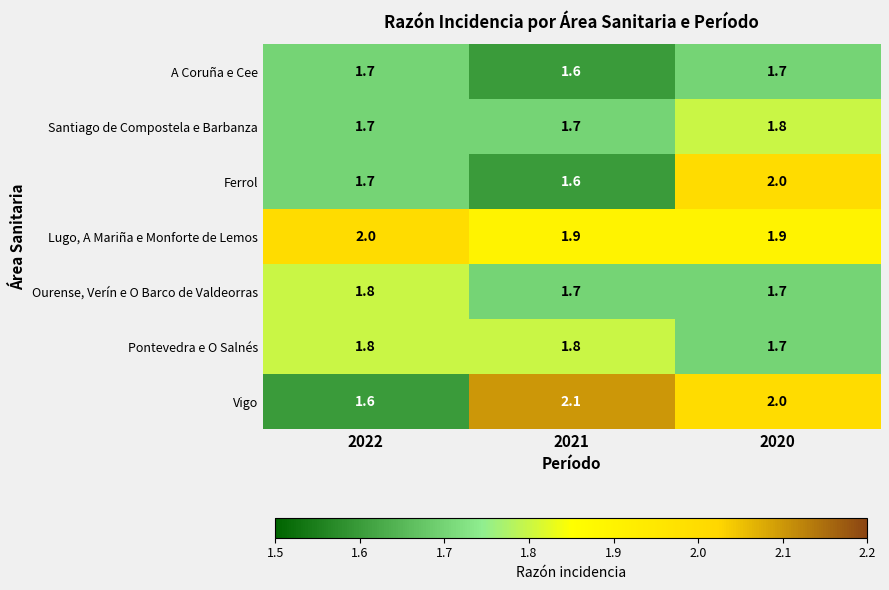

What is the difference between the maximum and minimum values in the Vigo series?

0.5